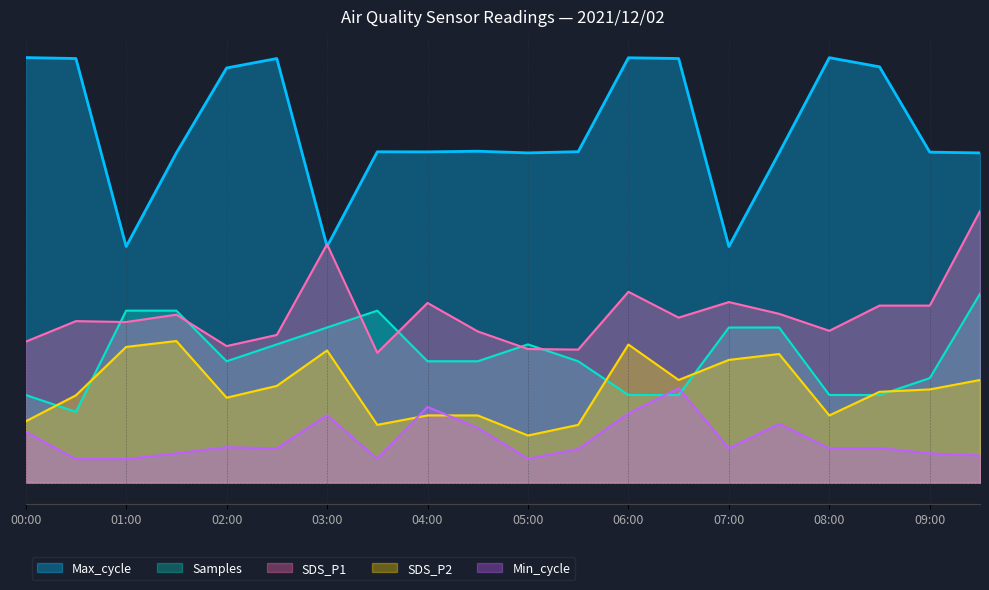

Rank the series by their maximum value, from lowest to highest.

Min_cycle, SDS_P2, Samples, SDS_P1, Max_cycle